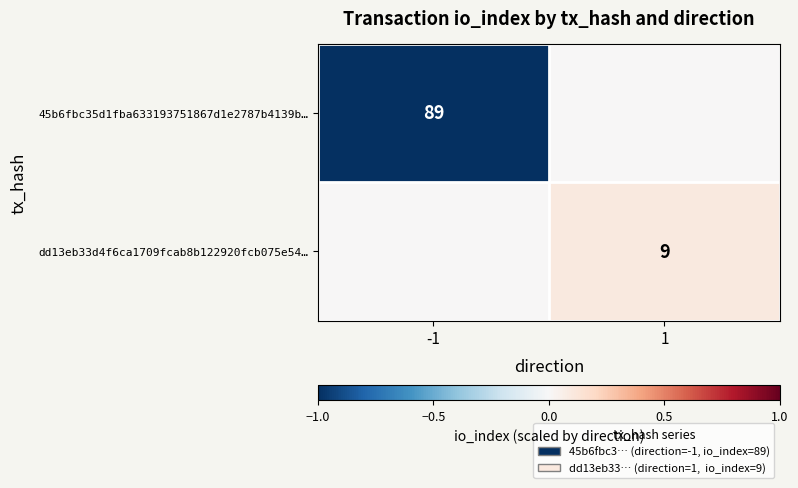

The value of 45b6fbc35d1fba633193751867d1e2787b4139b… at -1 is 137. True or false?

False